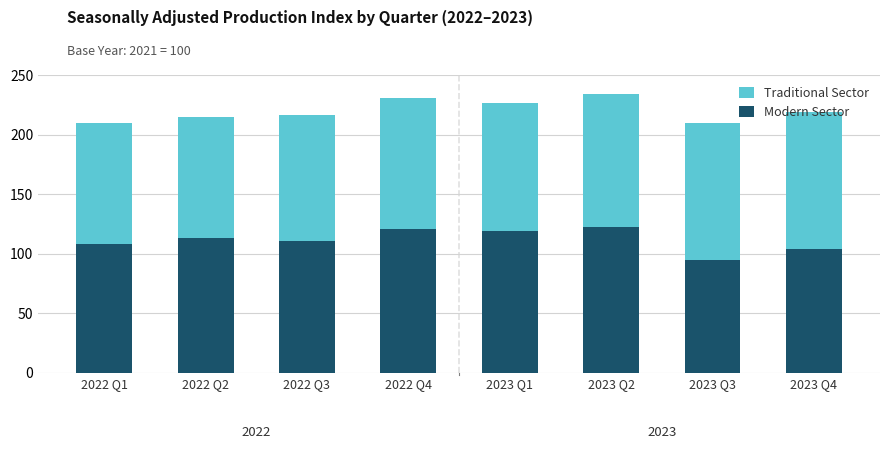

What is the average value of the Modern Sector series?

111.6